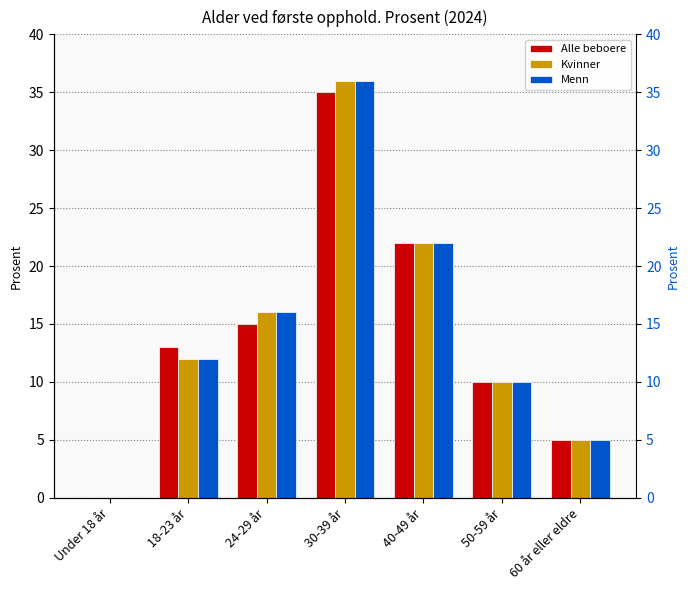

What is the difference between the maximum and minimum values in the Alle beboere series?

35